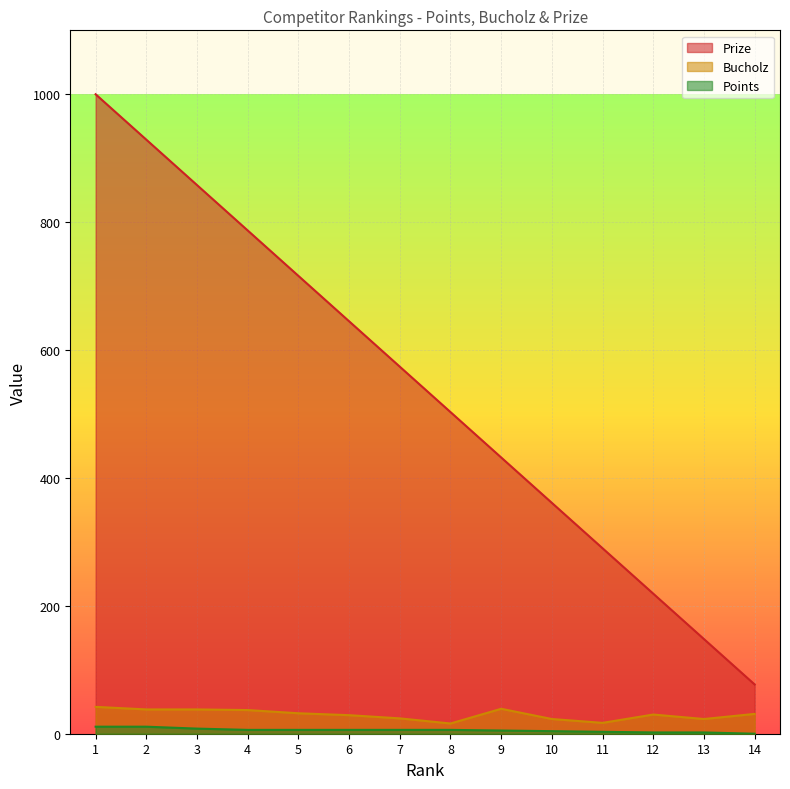

At which label does Bucholz first exceed 31?

1